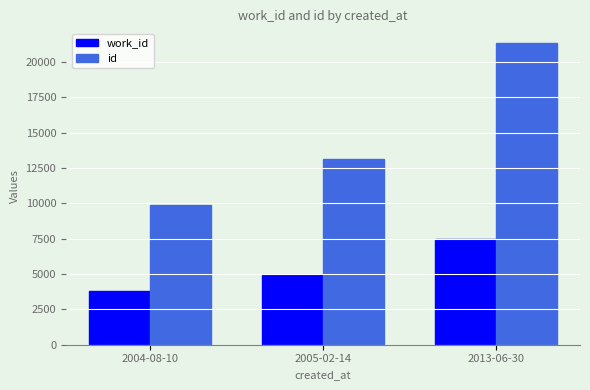

Reading right to left, extract all data points from this chart.

work_id: 7496	4905	3834
id: 21311	13150	9865